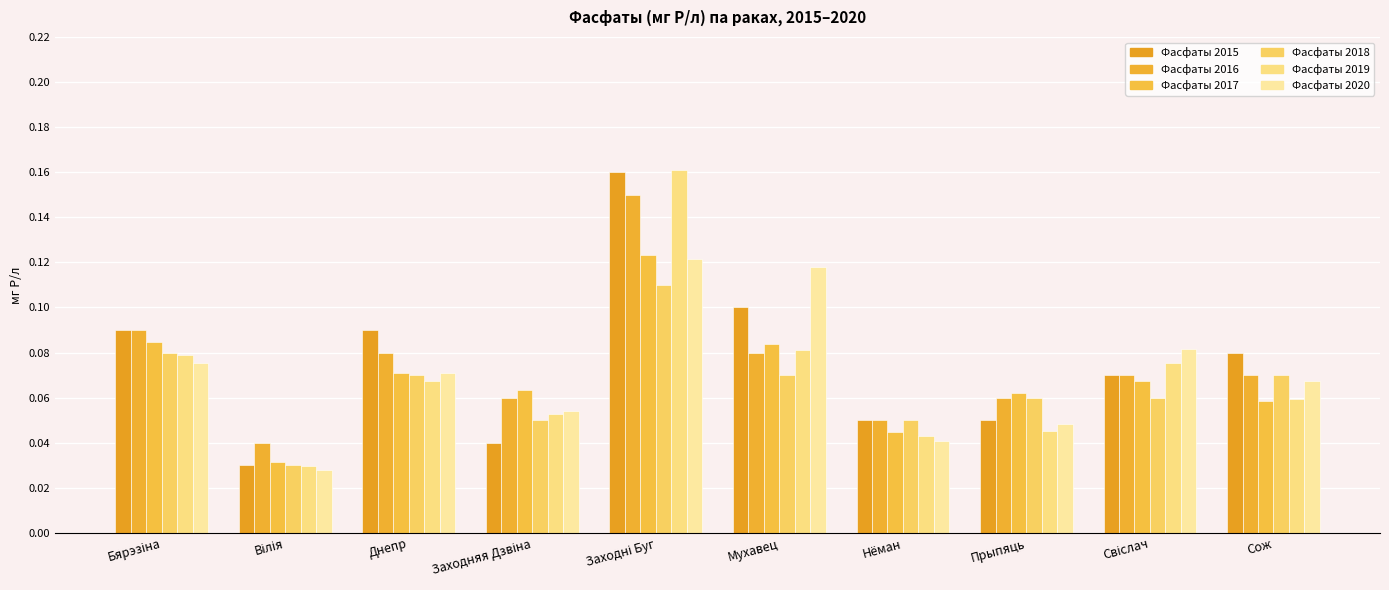

Reading right to left, list all the values displayed in this chart.

Фасфаты 2015: 0.1	0.1	0.1	0.1	0.1	0.2	0.0	0.1	0.0	0.1
Фасфаты 2016: 0.1	0.1	0.1	0.1	0.1	0.1	0.1	0.1	0.0	0.1
Фасфаты 2017: 0.1	0.1	0.1	0.0	0.1	0.1	0.1	0.1	0.0	0.1
Фасфаты 2018: 0.1	0.1	0.1	0.1	0.1	0.1	0.1	0.1	0.0	0.1
Фасфаты 2019: 0.1	0.1	0.0	0.0	0.1	0.2	0.1	0.1	0.0	0.1
Фасфаты 2020: 0.1	0.1	0.0	0.0	0.1	0.1	0.1	0.1	0.0	0.1